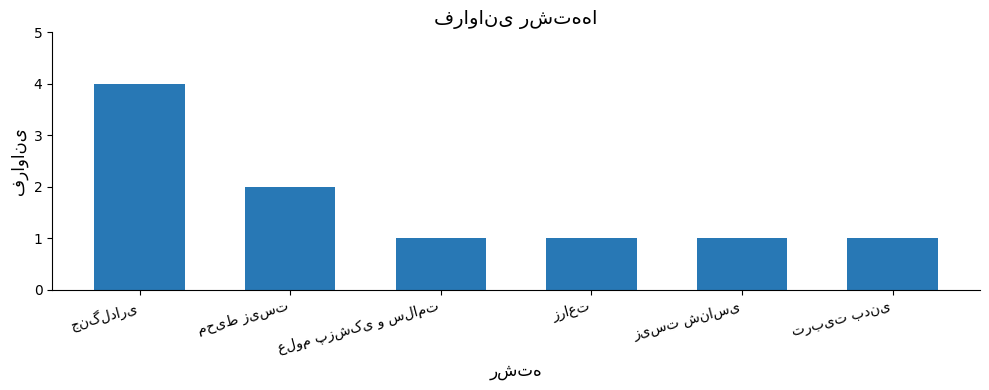

How many bars are there in total?

6